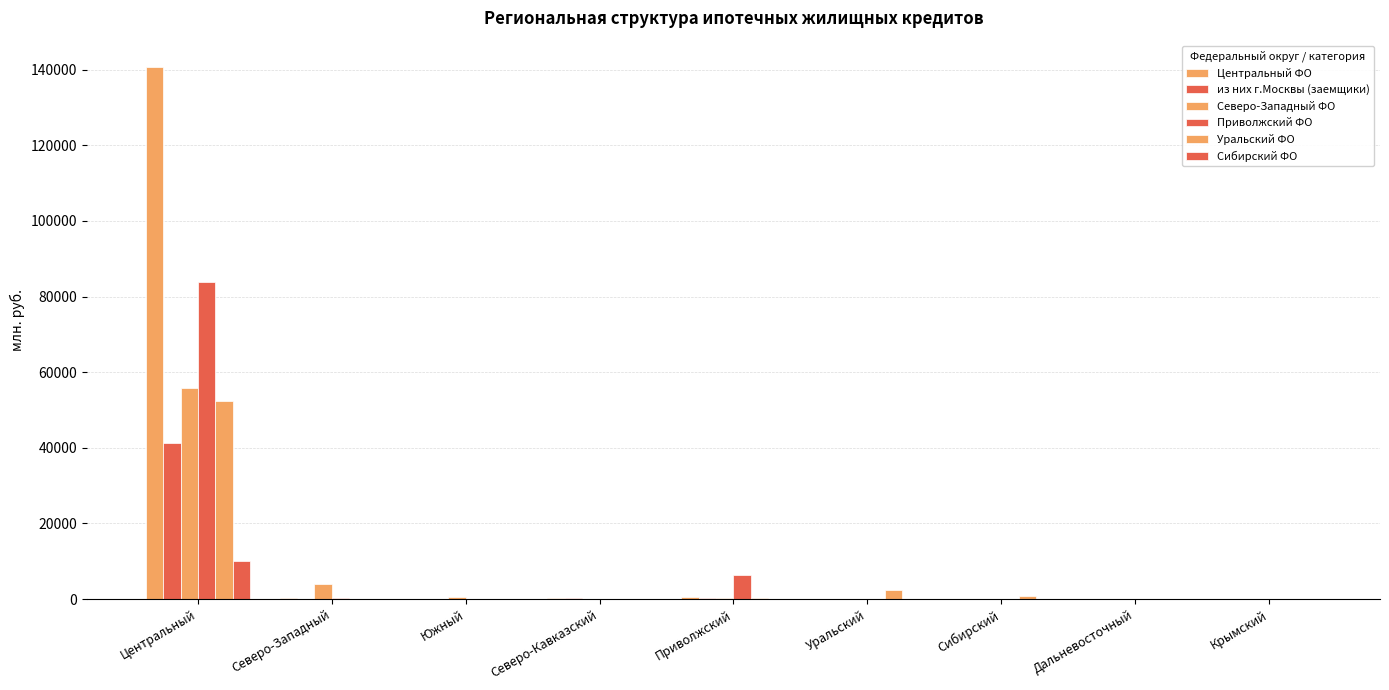

Read the Приволжский ФО value at Центральный, to the nearest 100.

83900